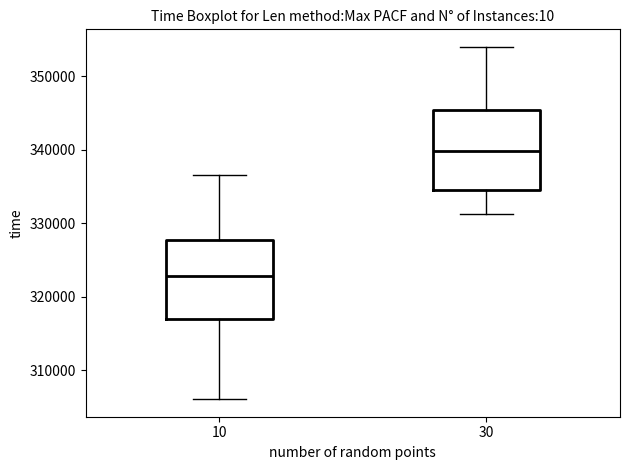

Reading left to right, transcribe this box plot: for each box, give where its median line is, the range the box spans, and where its two whiskers end, as read against the y-axis. The values are not printed on the chart, so give them approximately, as read against the axis.

10: median 323000, box 317000 to 328000, whiskers 306000 to 336000
30: median 340000, box 335000 to 345000, whiskers 331000 to 354000